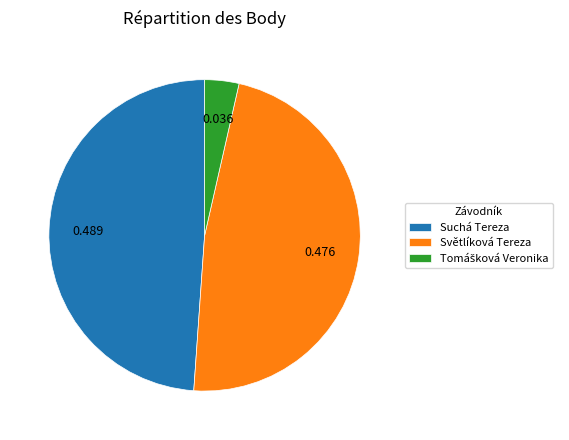

How many slices are in this pie chart?

3